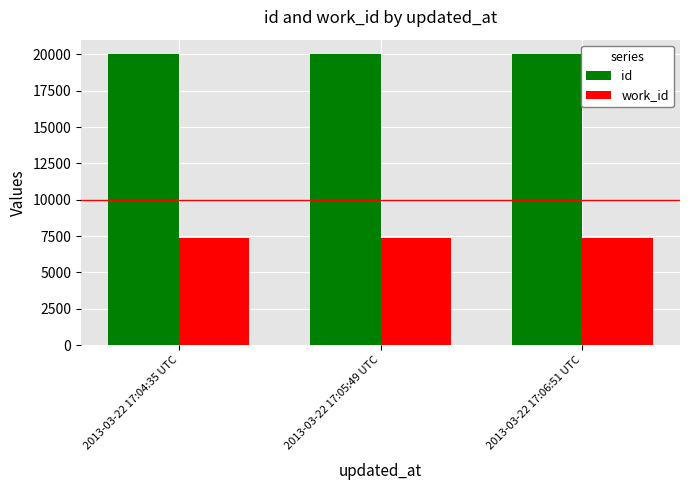

Are the bars horizontal?

No